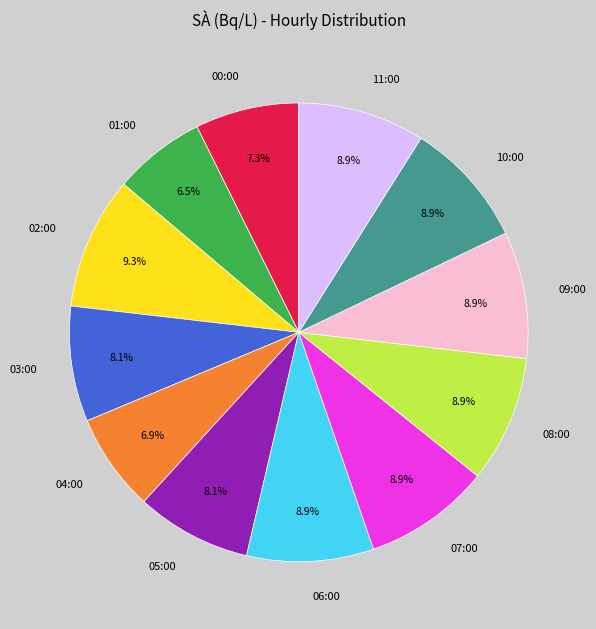

Is there a majority slice in this chart?

No